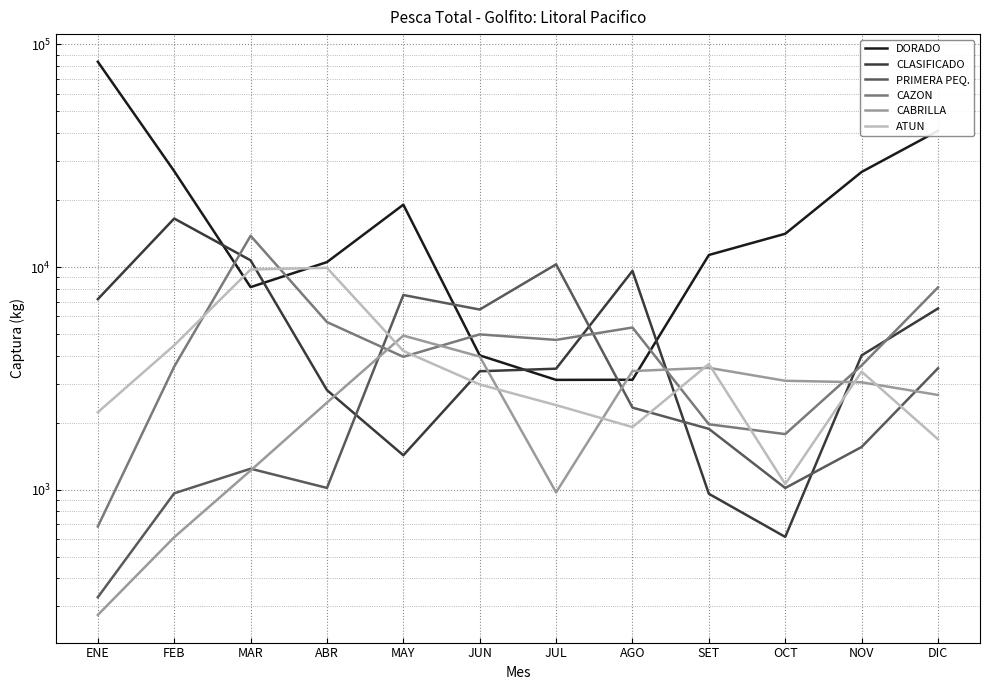

Rank the series by their maximum value, from lowest to highest.

CABRILLA, ATUN, PRIMERA PEQ., CAZON, CLASIFICADO, DORADO